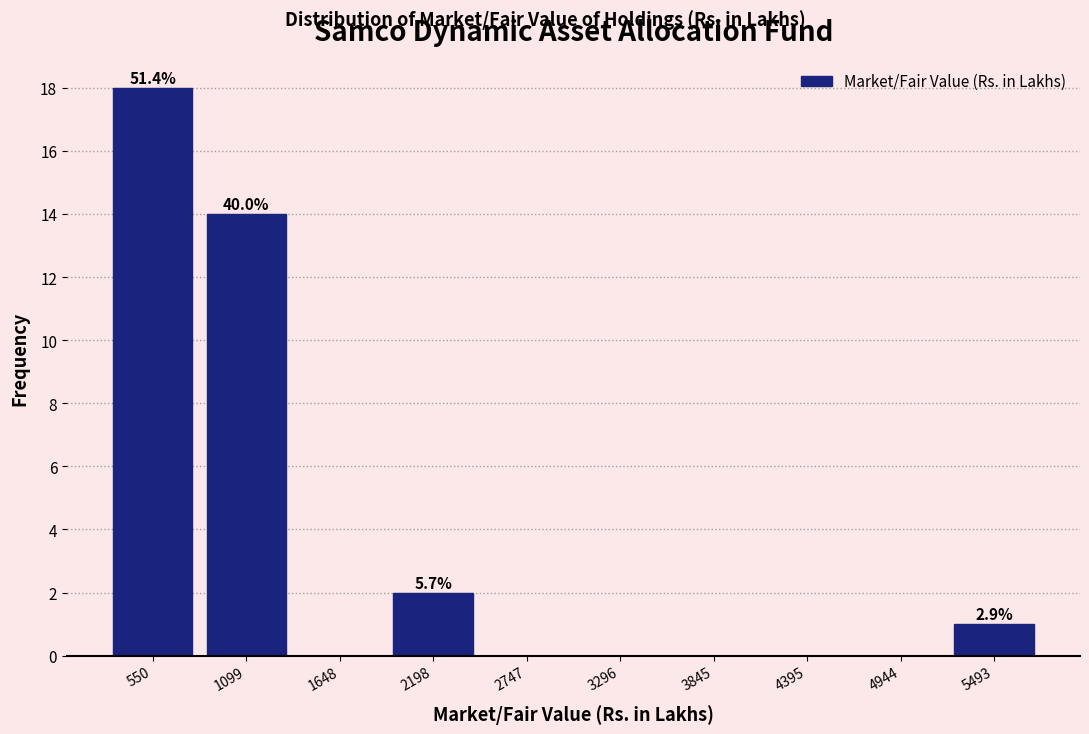

Reading left to right, list all the values displayed in this chart.

550=18	1099=14	1648=0	2198=2	2747=0	3296=0	3845=0	4395=0	4944=0	5493=1